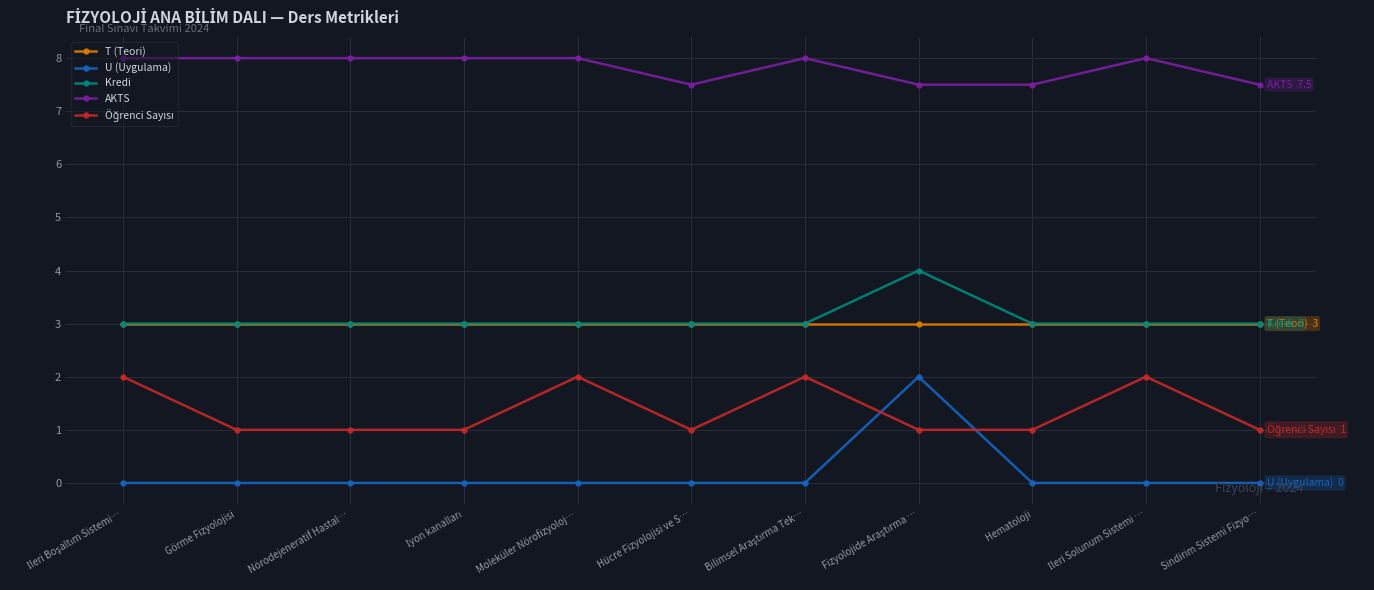

At how many categories does at least one series exceed 5?

11